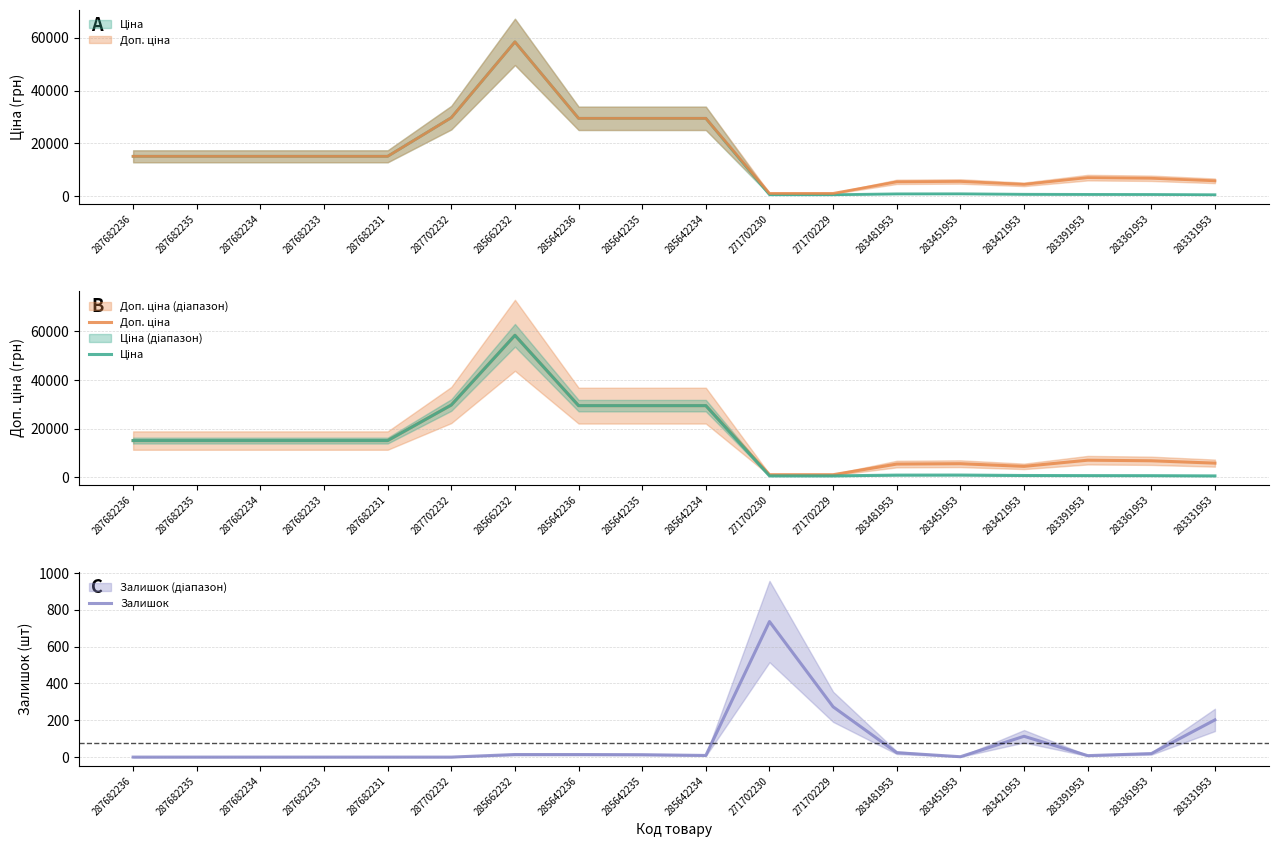

At which category is the sum across all series the highest?

285662232